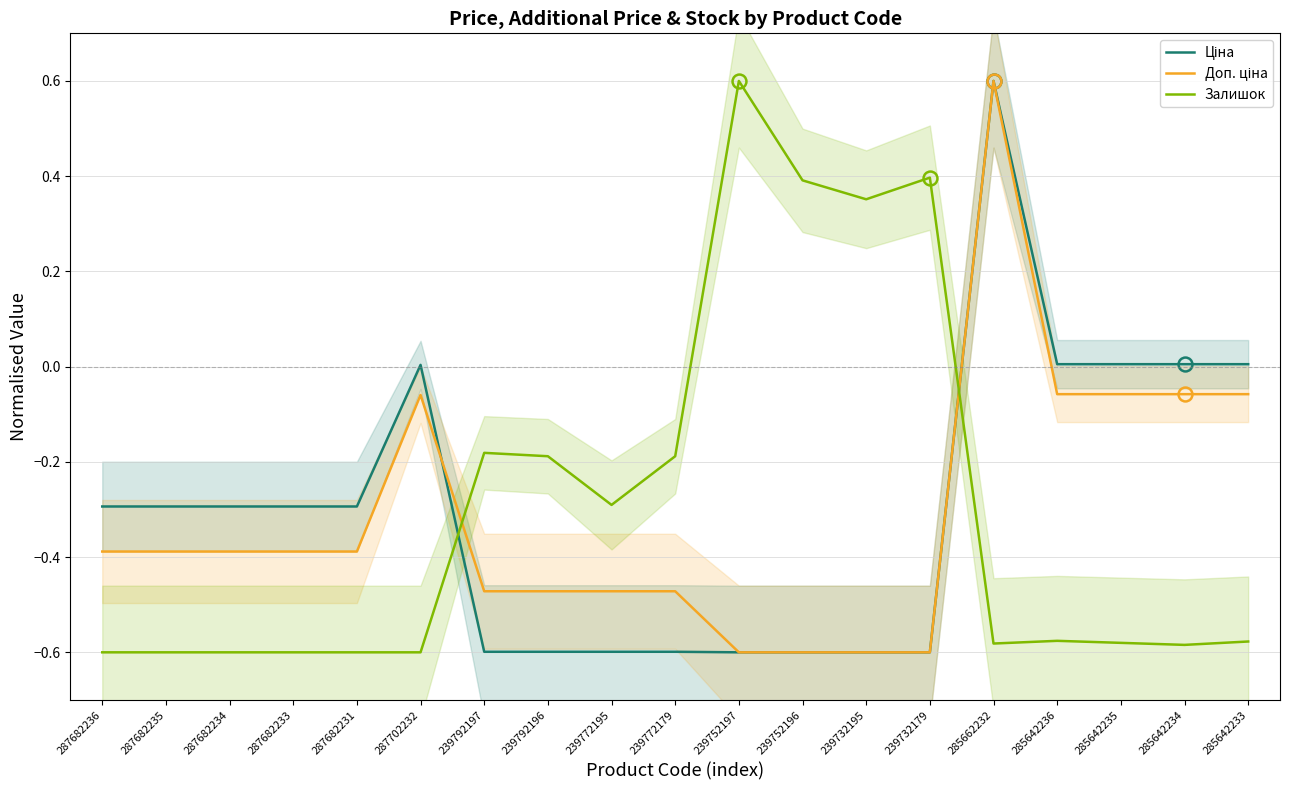

What is the greatest value displayed?

0.6